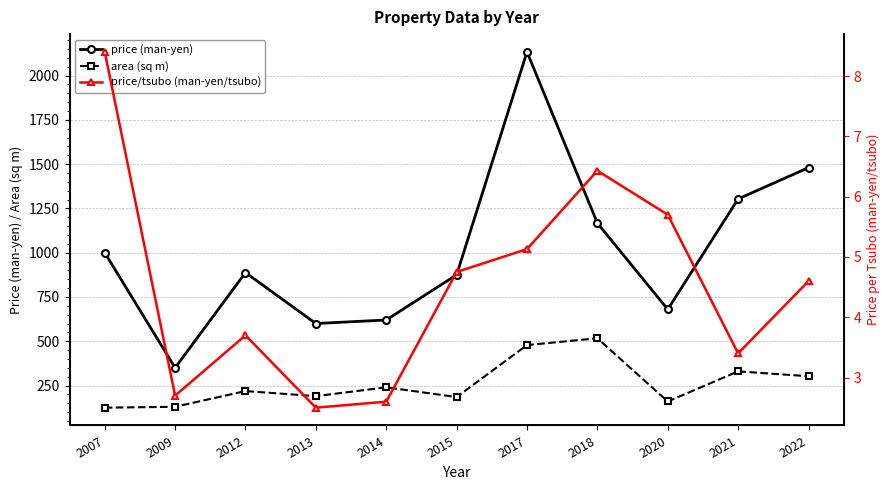

What is the greatest value displayed?

2133.3